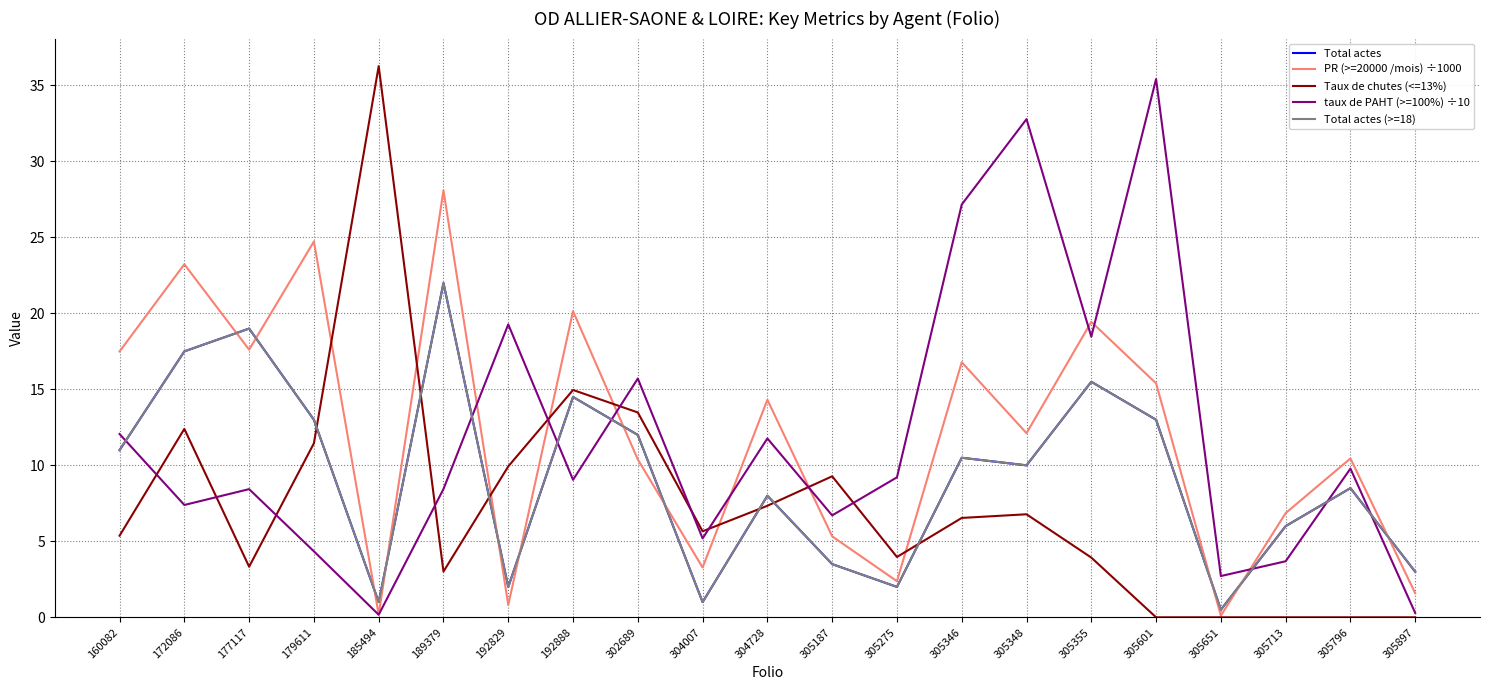

Which series has the largest total across all categories?

PR (>=20000 /mois) ÷1000